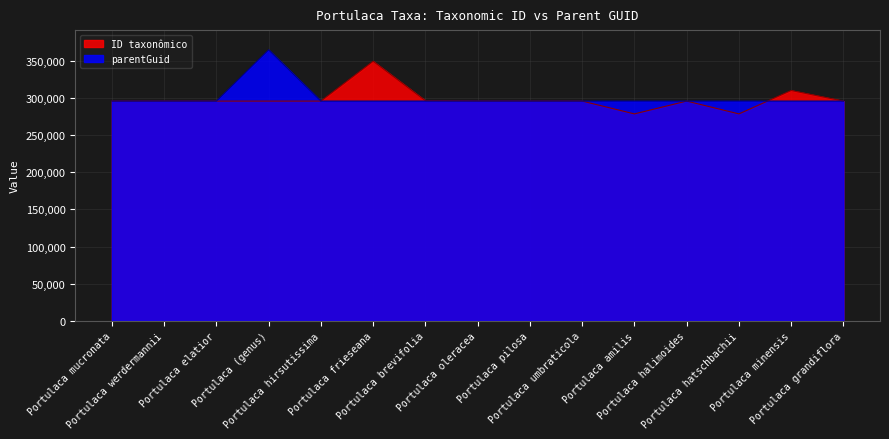

Reading left to right, transcribe all the data shown in this chart.

ID taxonômico: 295694	295707	295680	295674	295687	349273	296208	295697	295700	295704	278434	295685	278438	309942	295681
parentGuid: 295674	295674	295674	364608	295674	295674	295674	295674	295674	295674	295674	295674	295674	295674	295674